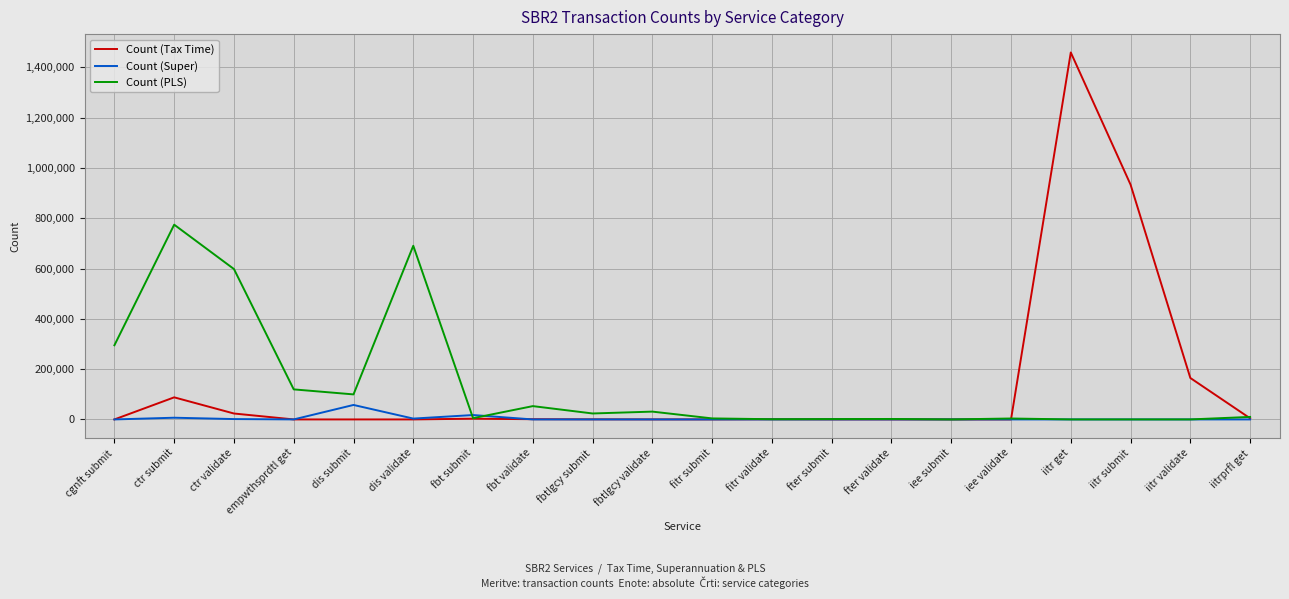

Where is the first local minimum for Count (PLS)?

dis submit